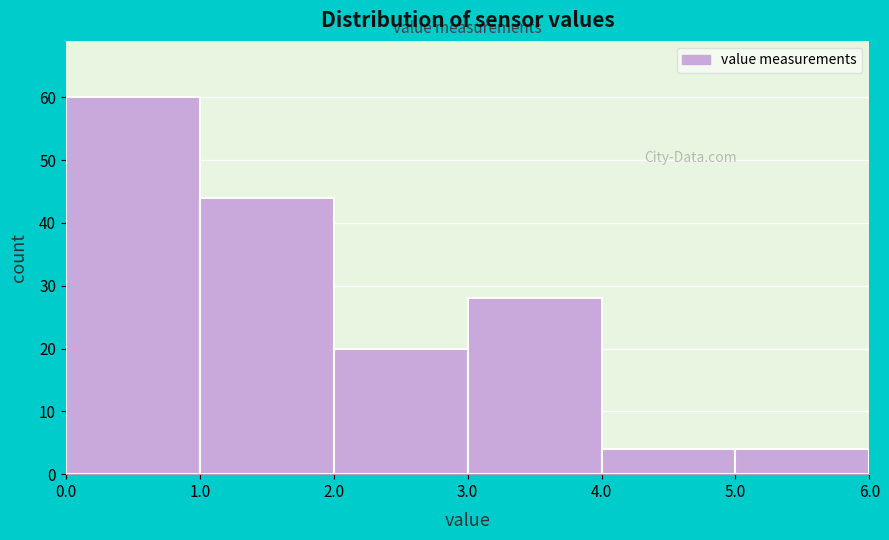

Which range on the x-axis has the tallest bar?

0.0 to 1.0